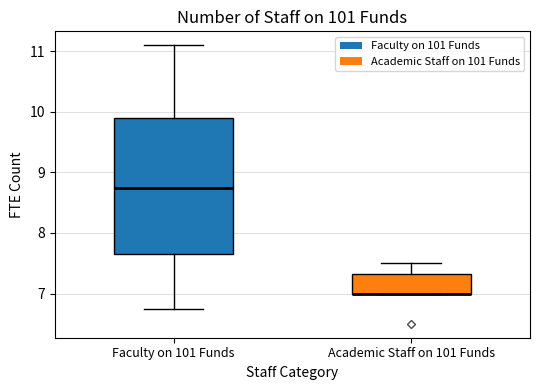

Reading left to right, transcribe this box plot: for each box, give where its median line is, the range the box spans, and where its two whiskers end, as read against the y-axis. The values are not printed on the chart, so give them approximately, as read against the axis.

Faculty on 101 Funds: median 8.8, box 7.6 to 9.9, whiskers 6.8 to 11.1
Academic Staff on 101 Funds: median 7.0 (drawn on the box's lower edge), box 7.0 to 7.3, whiskers 7.0 to 7.5